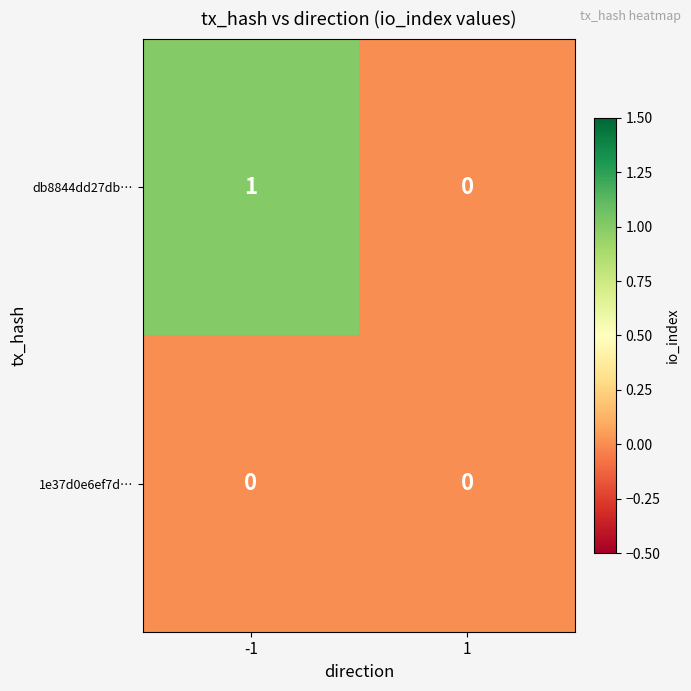

The 1e37d0e6ef7d… series shows 0 at 1. True or false?

True